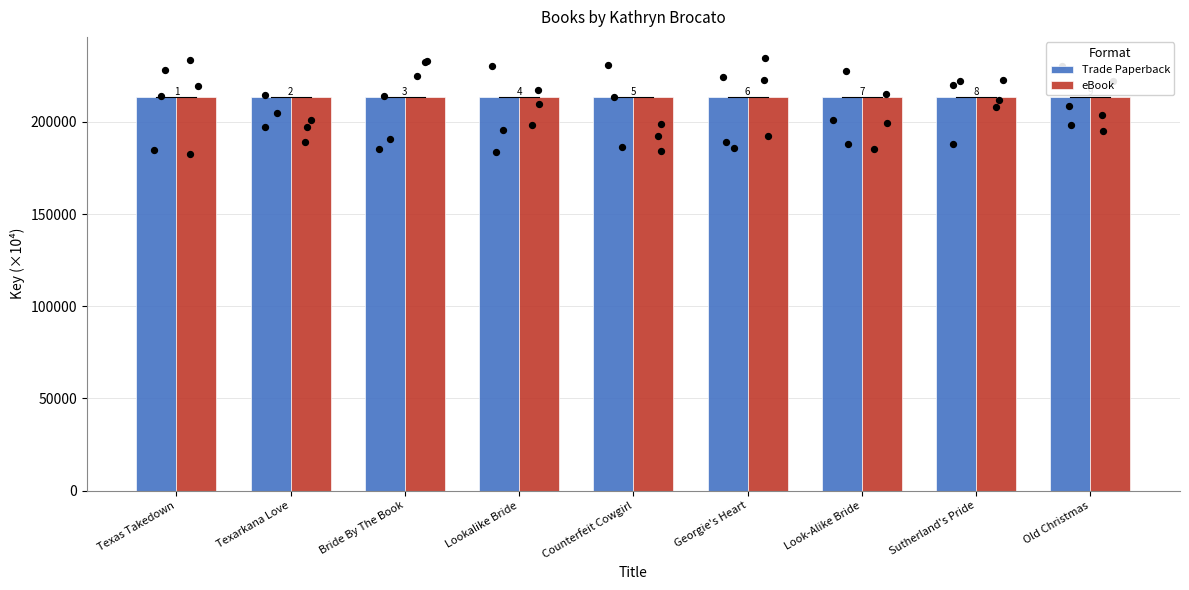

What is the total value across all series at Lookalike Bride?

427549.9